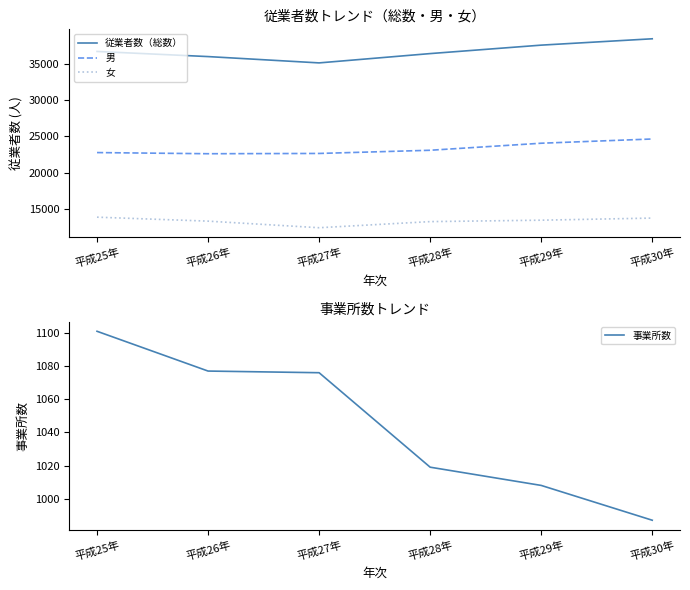

The value of 事業所数 at 平成28年 is 460. True or false?

False